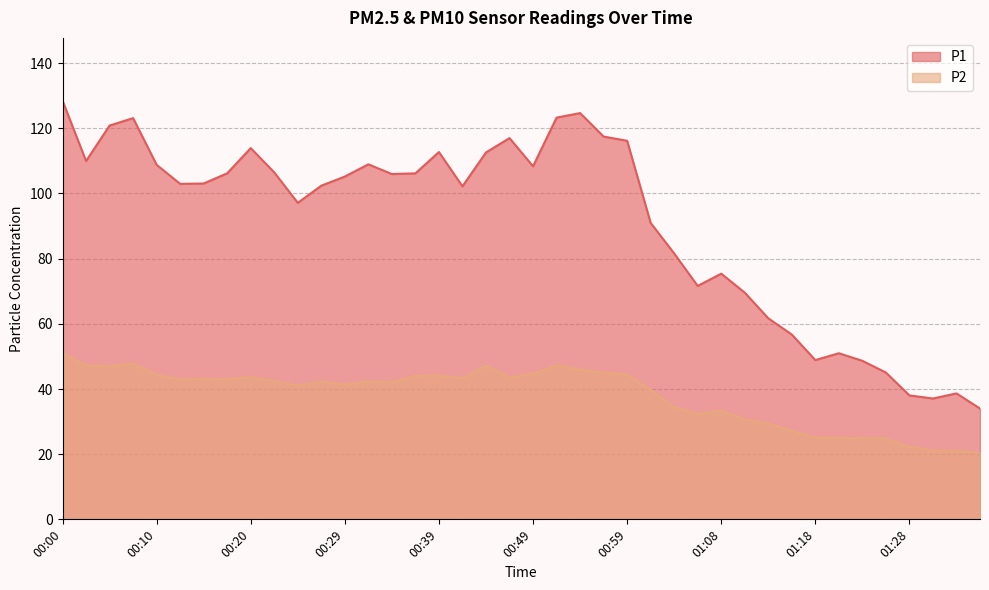

At which label does P2 reach its minimum?

01:35